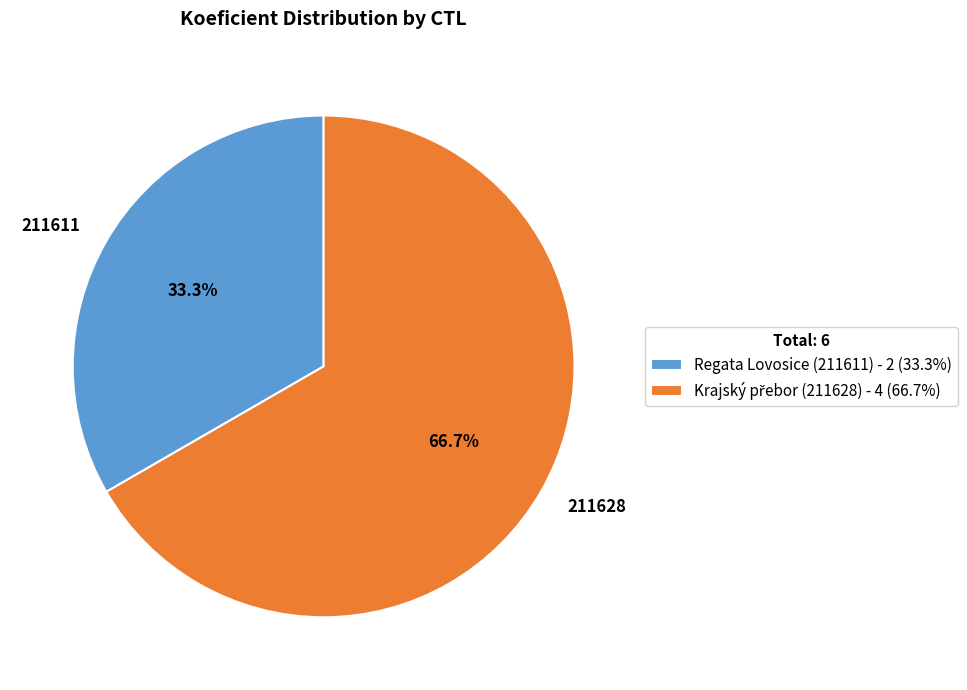

What is the ratio of the value at 211611 to the value at 211628?

0.5